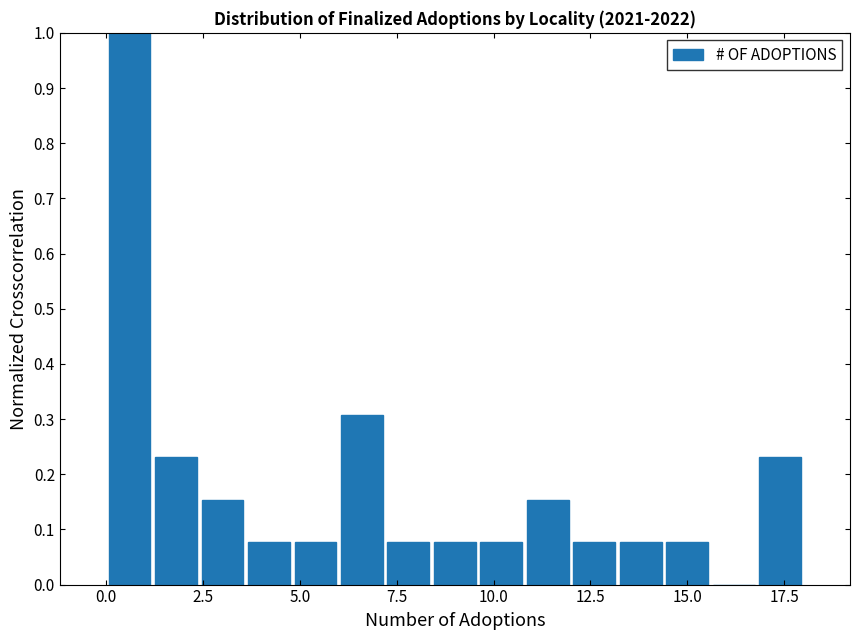

Around what value on the x-axis is the tallest bar? Give the approximate position of its centre, as read against the axis.

0.5